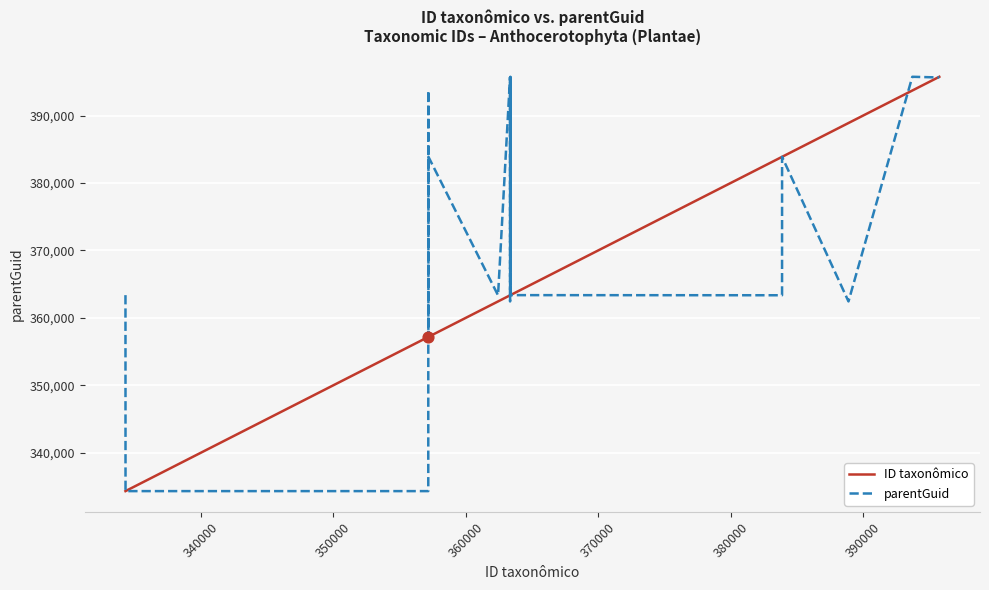

Rank the series by their average value, from highest to lowest.

parentGuid, ID taxonômico